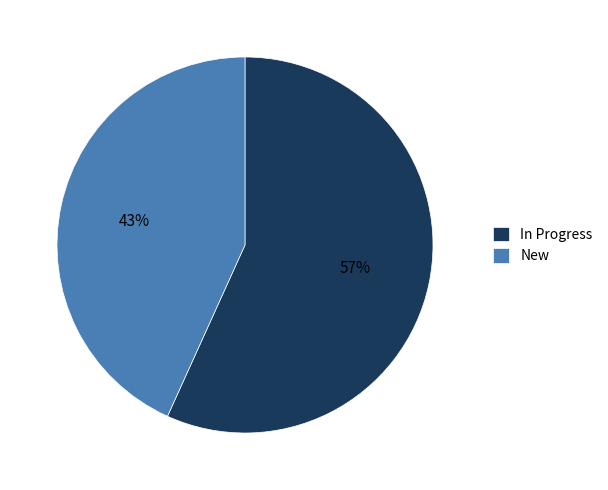

True or false: In Progress accounts for 57% of the total.

True